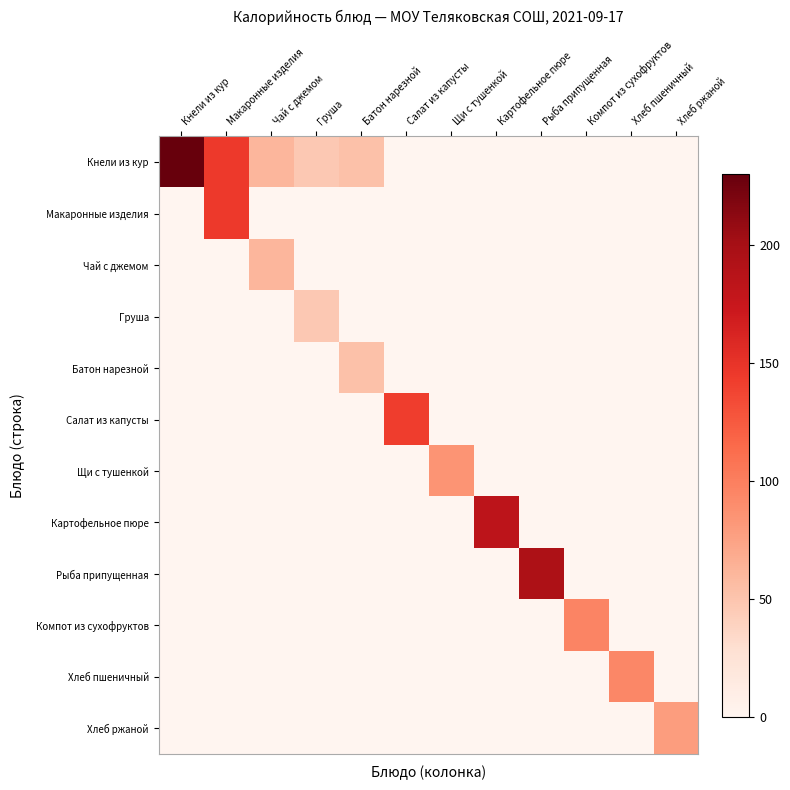

Which series has the largest range (max minus min)?

Кнели из кур